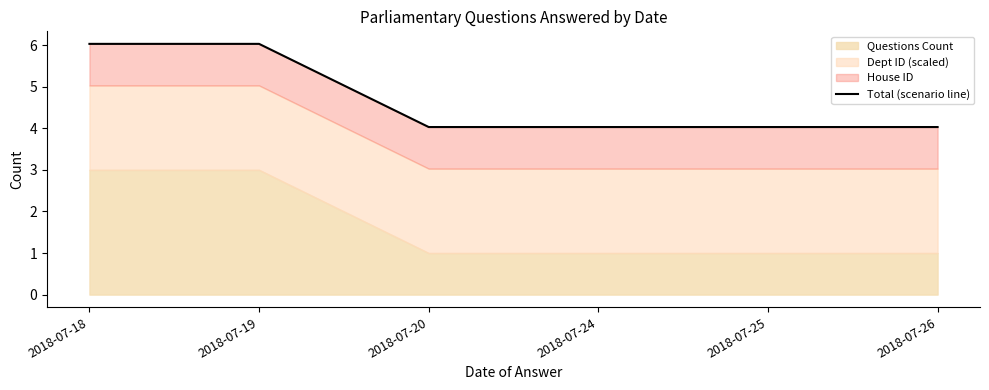

What is the value of the 5th point from the left?

4.0